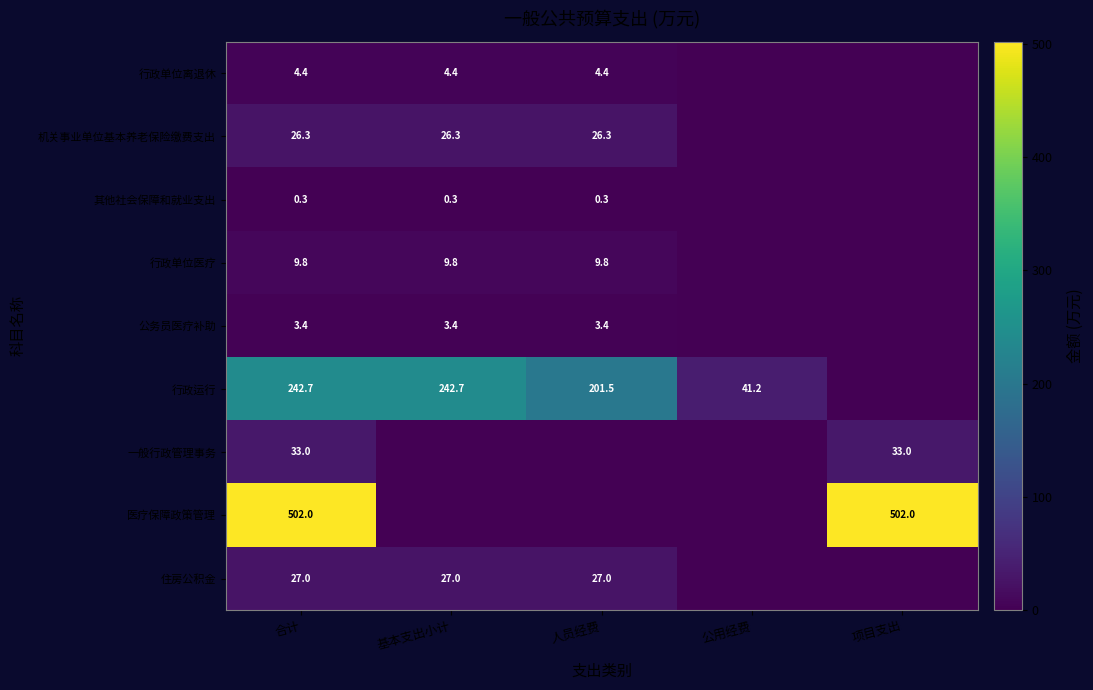

Is it true that 行政单位离退休 equals 4.4 at 合计?

True